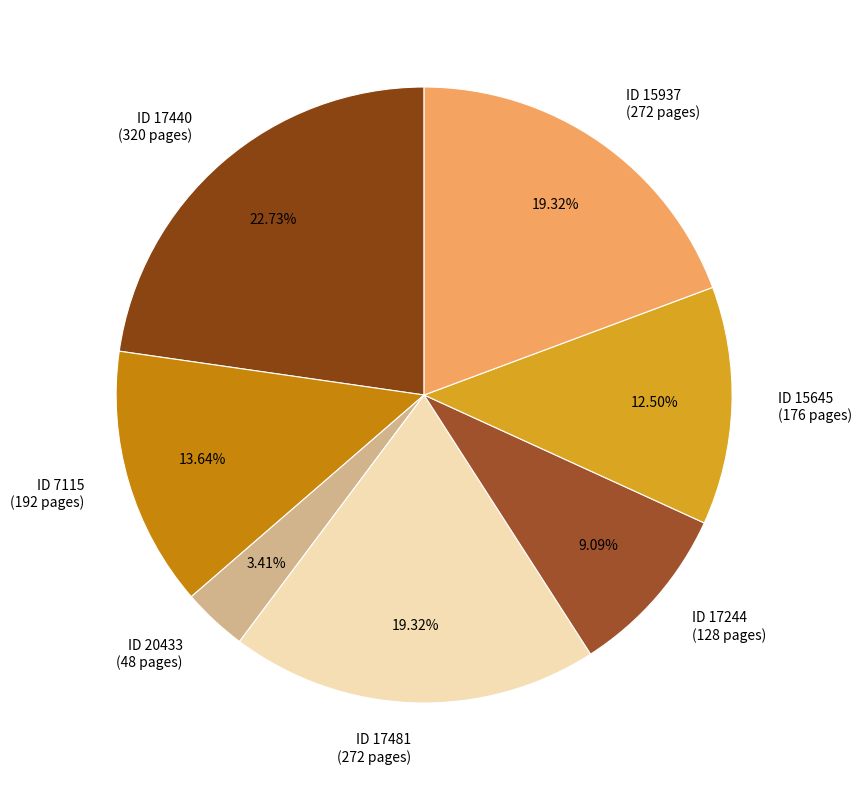

How many slices are in this pie chart?

7